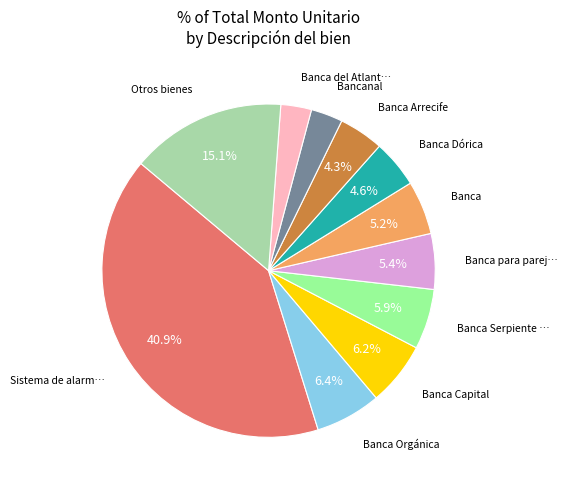

Which slice is the largest?

Sistema de alarm…